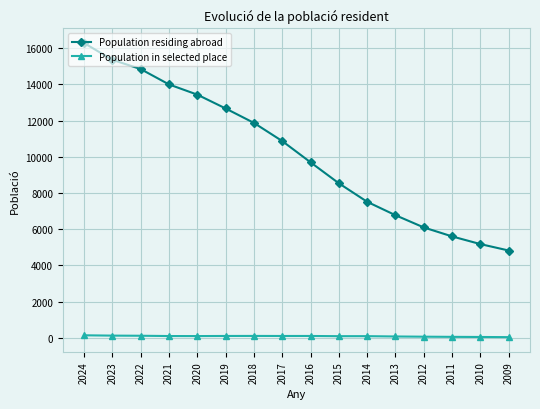

True or false: Population residing abroad and Population in selected place intersect in this chart.

False